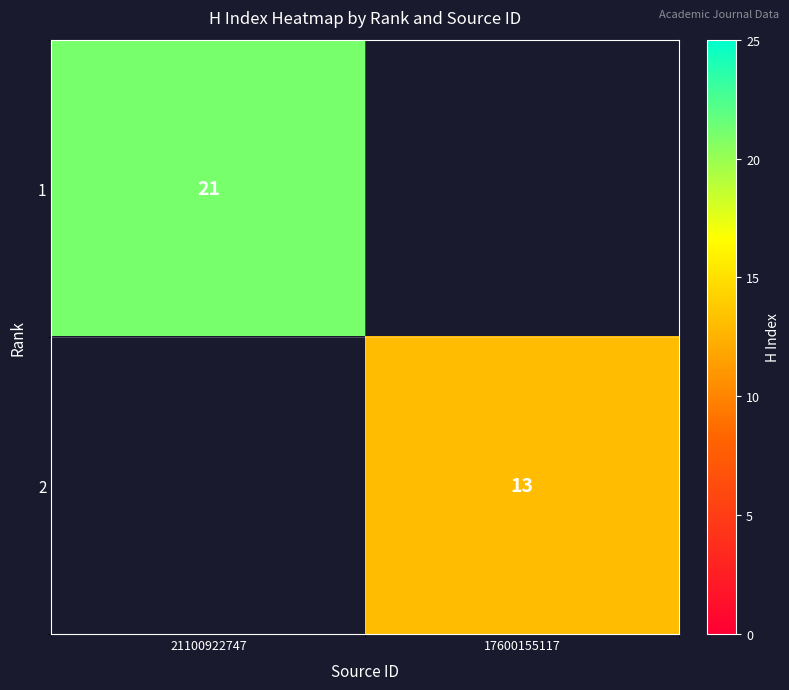

How many distinct data groups are displayed?

2